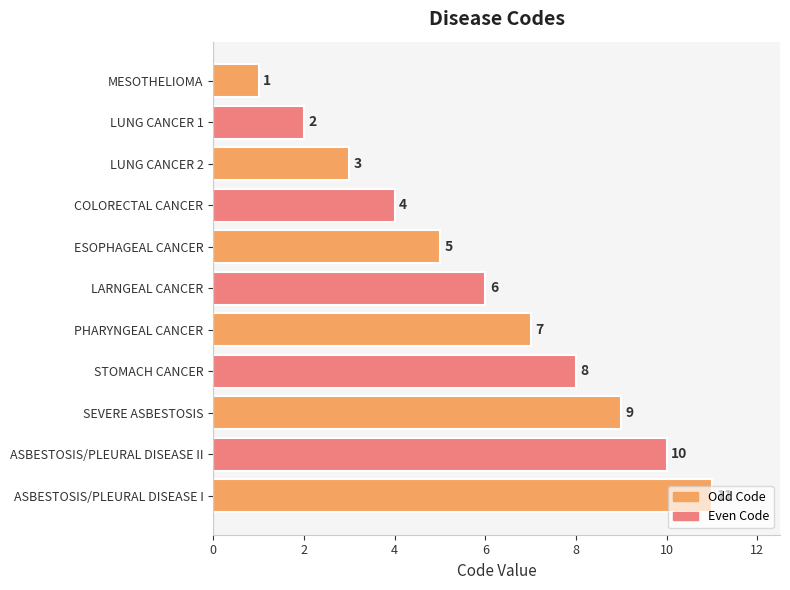

At which label is the value closest to 6?

LARNGEAL CANCER